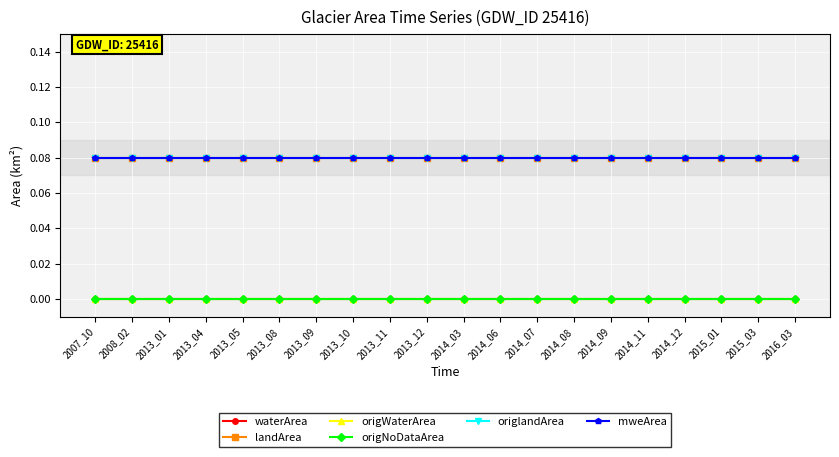

What is the value of the origlandArea point at the 6th from the left?

0.1